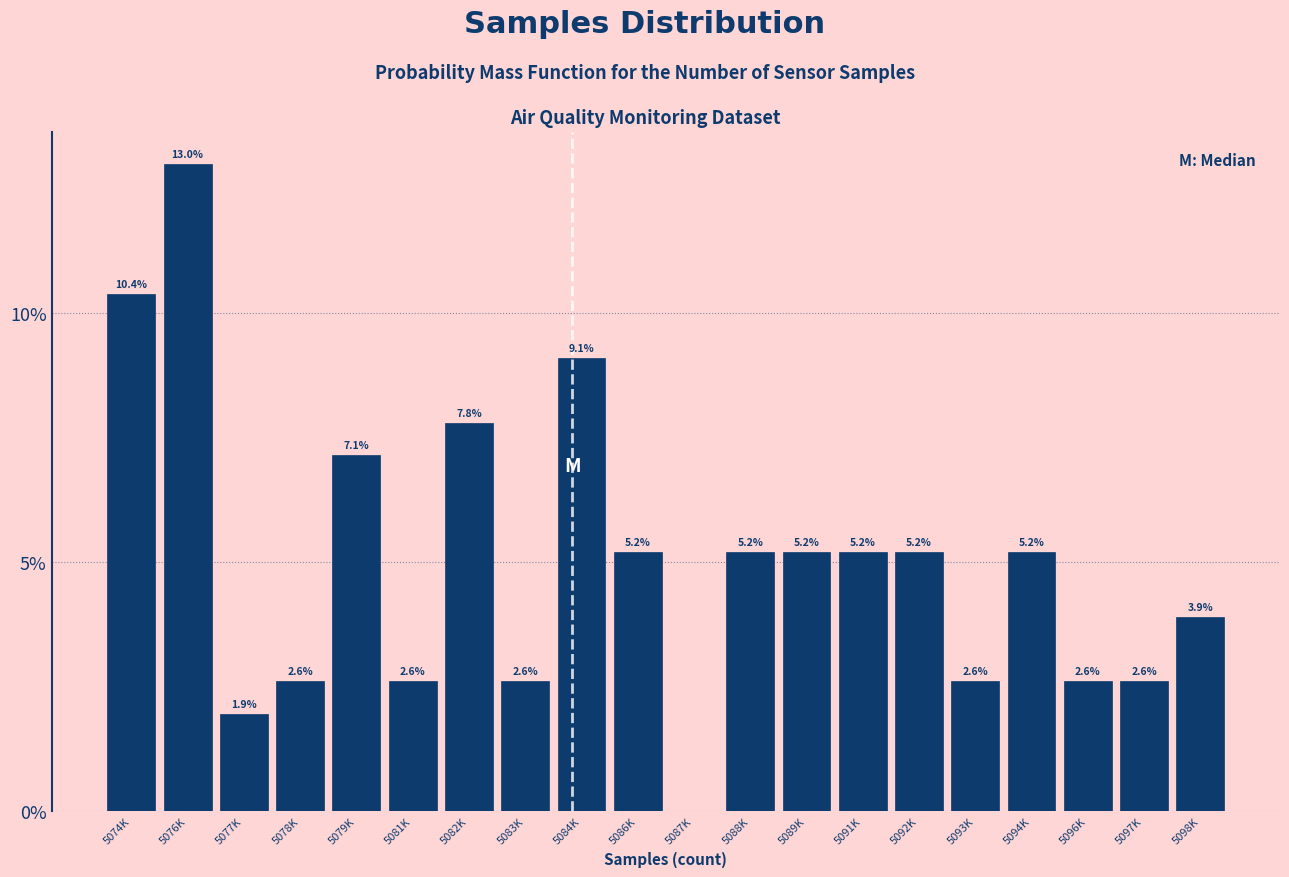

Reading right to left, transcribe all the data shown in this chart.

5098K=3.9	5097K=2.6	5096K=2.6	5094K=5.2	5093K=2.6	5092K=5.2	5091K=5.2	5089K=5.2	5088K=5.2	5087K=0.0	5086K=5.2	5084K=9.1	5083K=2.6	5082K=7.8	5081K=2.6	5079K=7.1	5078K=2.6	5077K=1.9	5076K=13.0	5074K=10.4